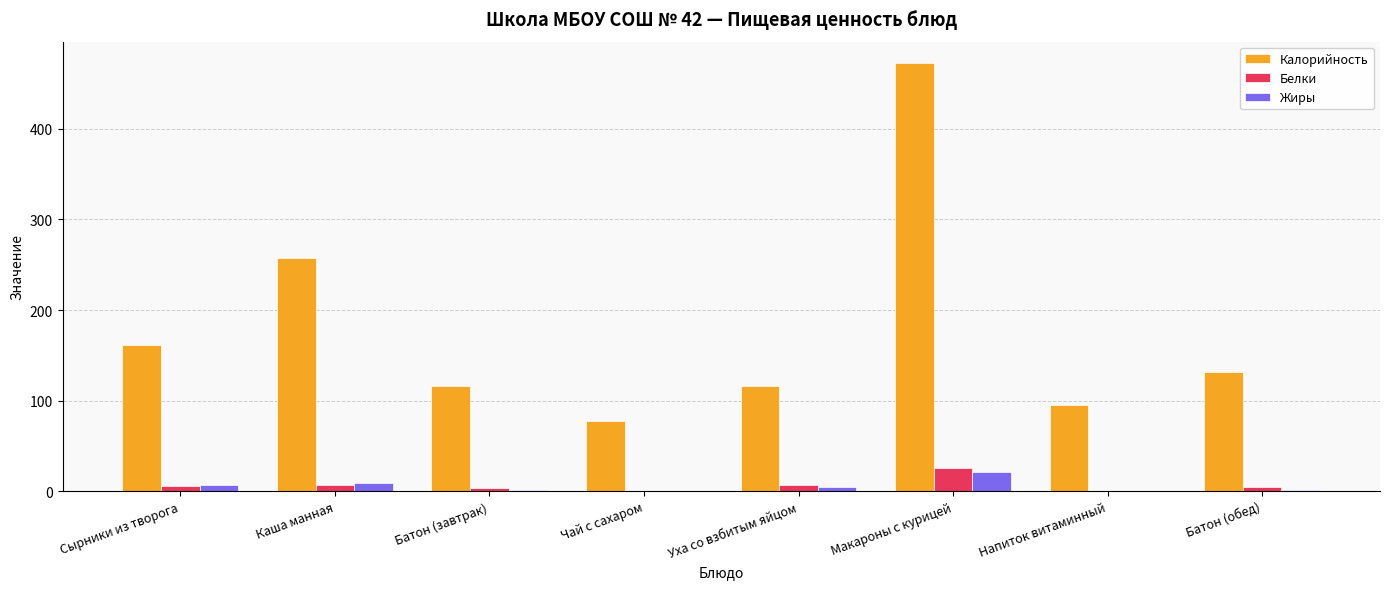

How many groups of bars are there?

8